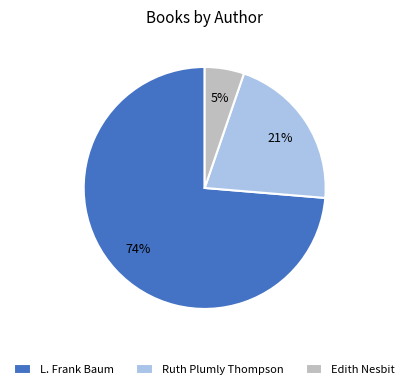

To the nearest percent, what portion does Edith Nesbit represent?

5%